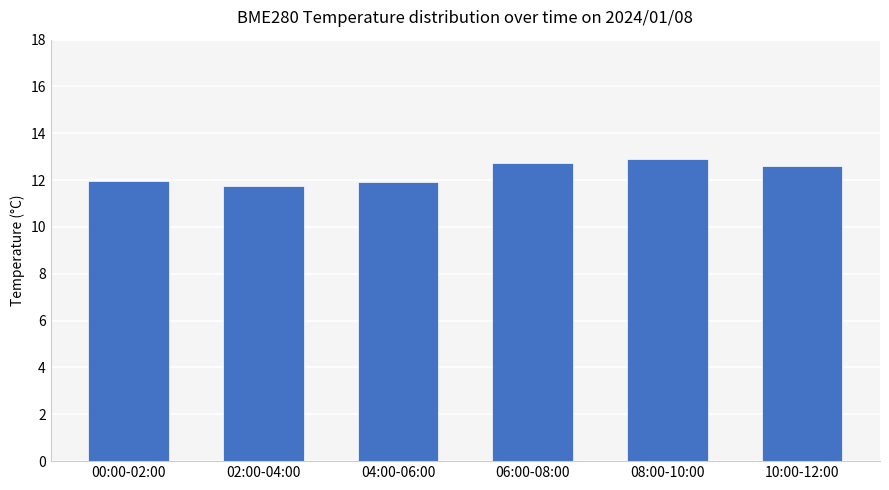

At which category does the chart reach its peak across all series?

08:00-10:00